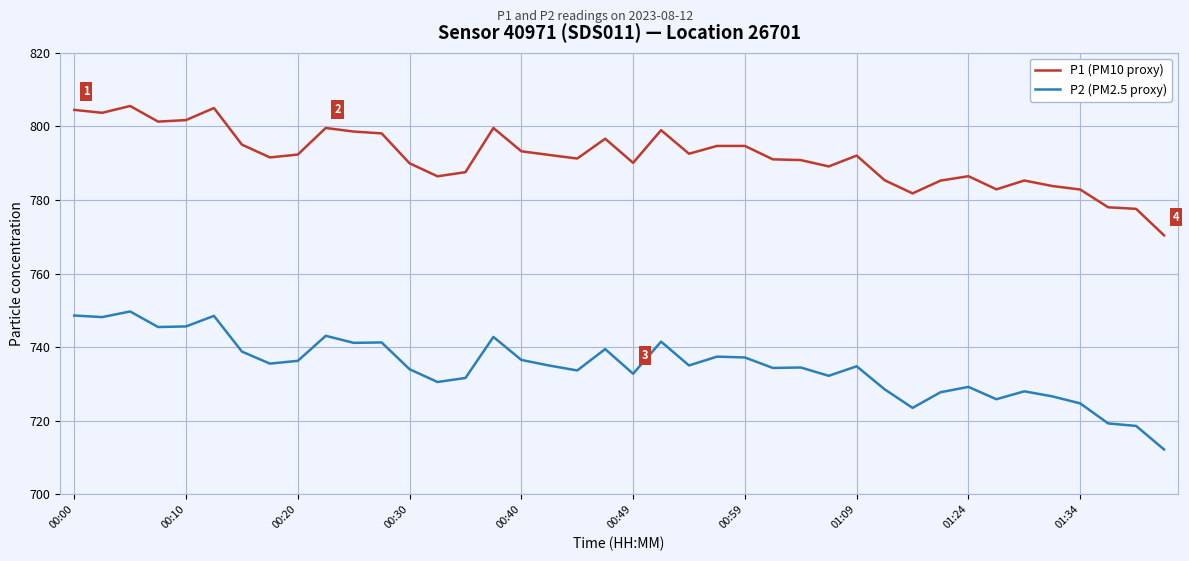

How many lines are shown in the chart?

2